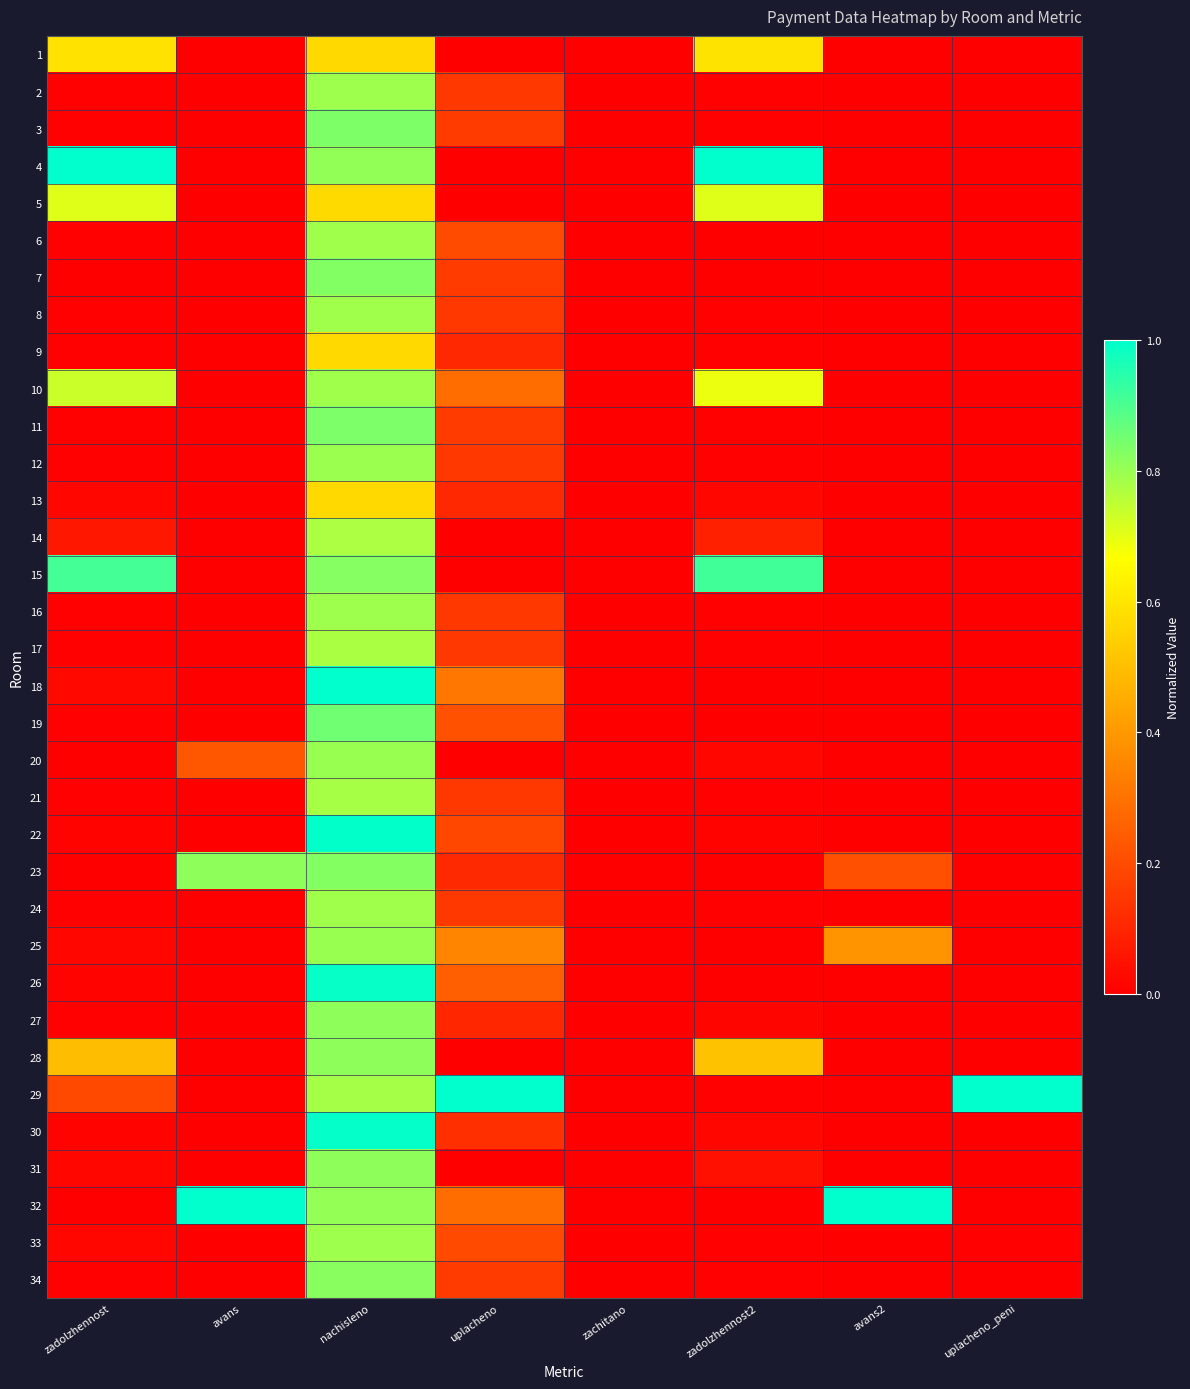

What is the greatest value displayed?

1.0